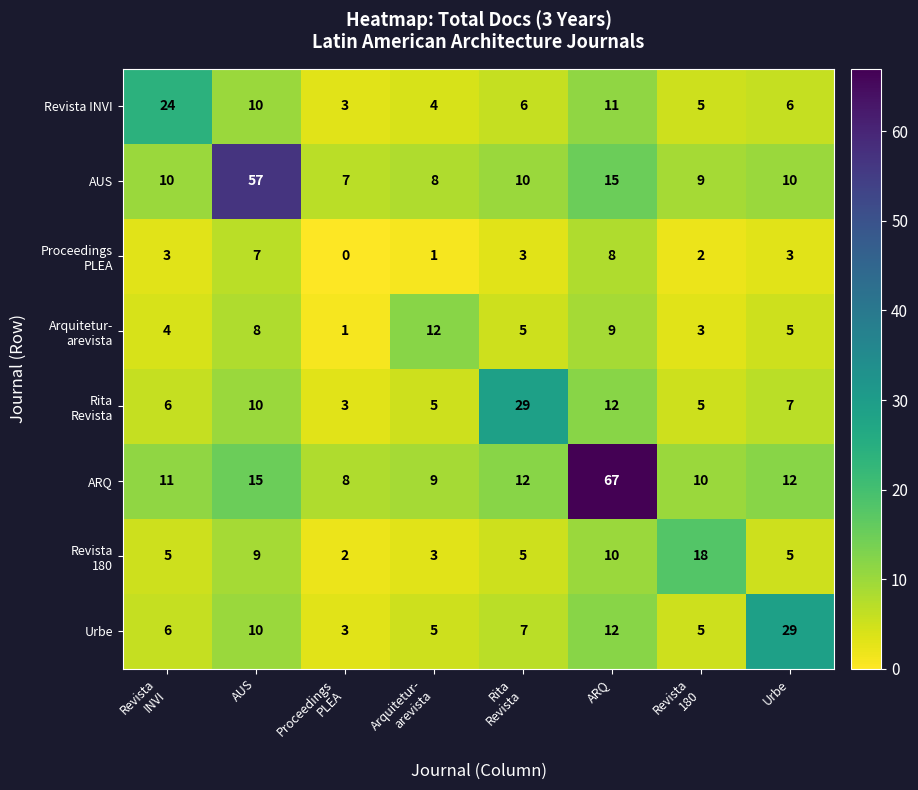

Is it true that AUS equals 15 at ARQ?

True